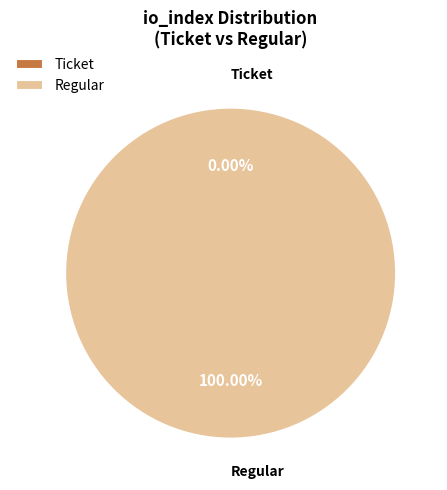

Which slice is the largest?

Regular (io_index=73)